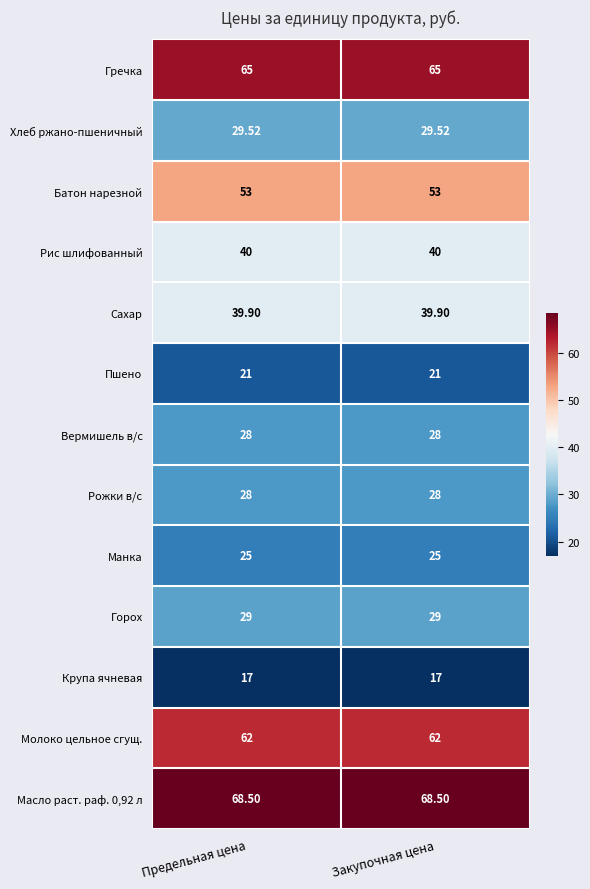

What is the difference between the highest and lowest values at Закупочная цена?

51.5